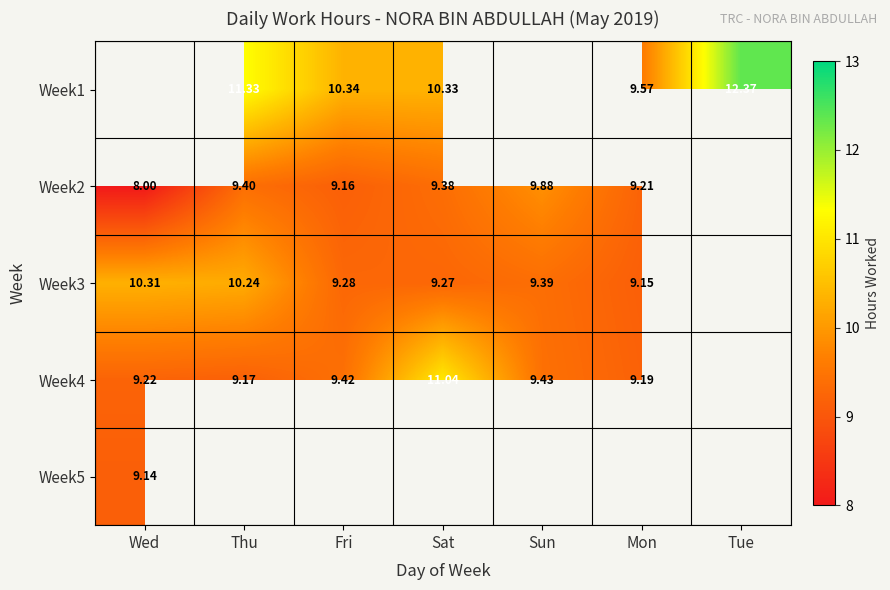

The value of Week4 at Mon is 9.2. True or false?

True